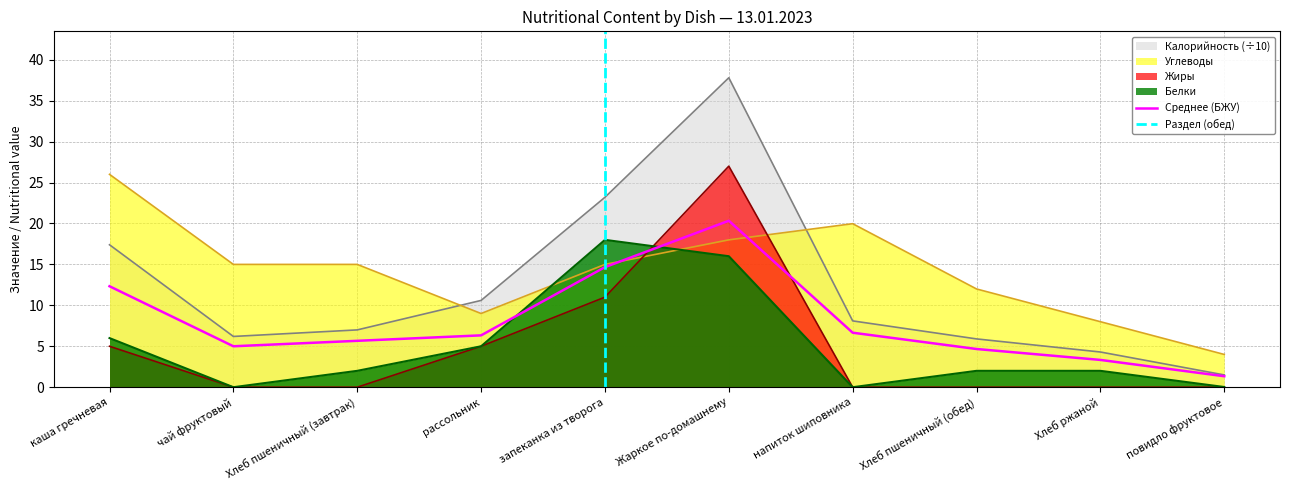

What position from the right is повидло фруктовое?

1